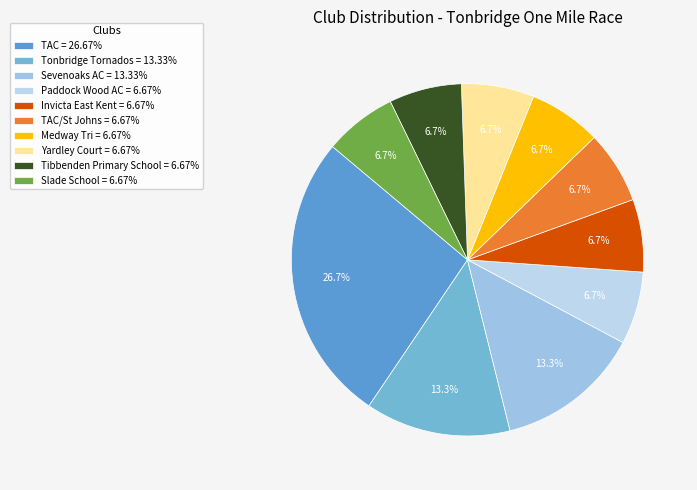

How many slices are in this pie chart?

10